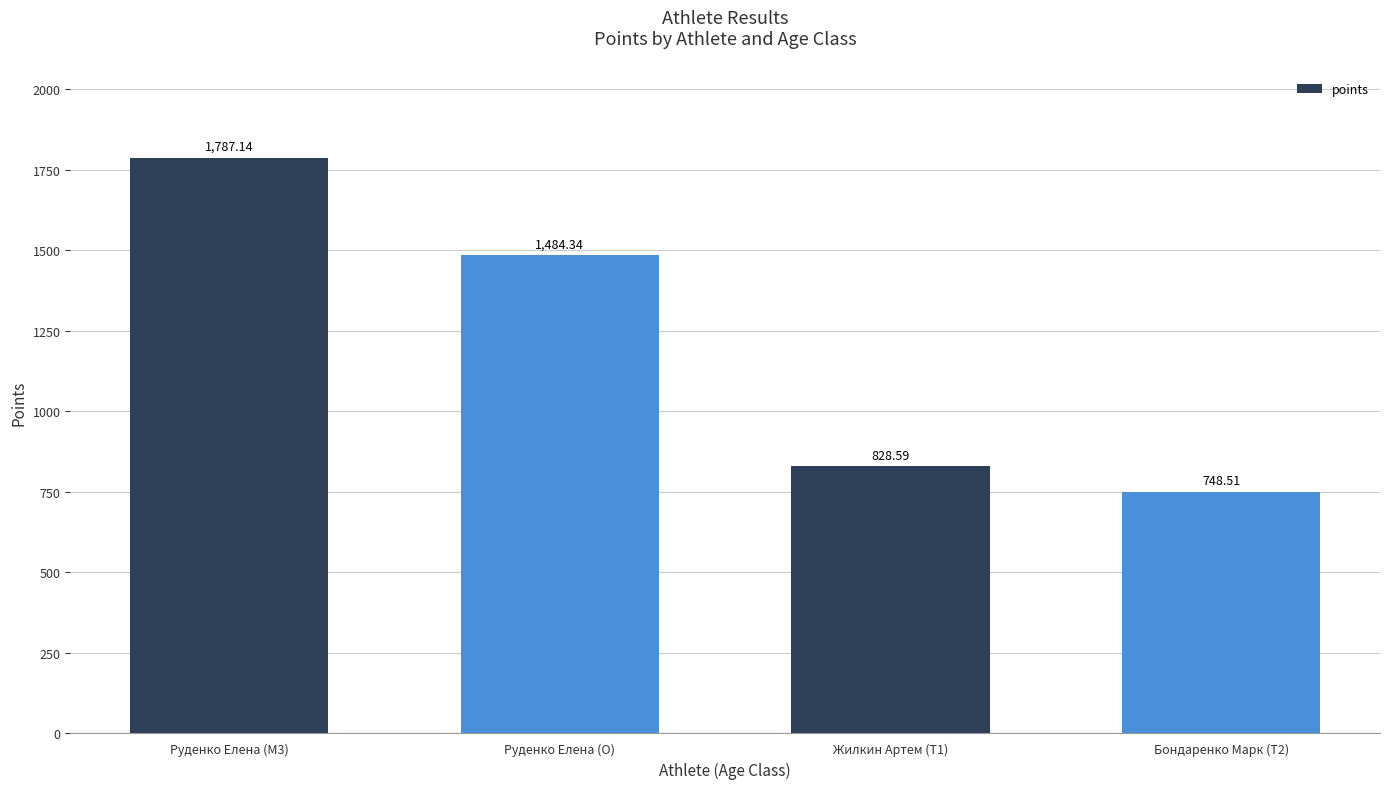

What is the value of the 3rd bar from the left?

828.6